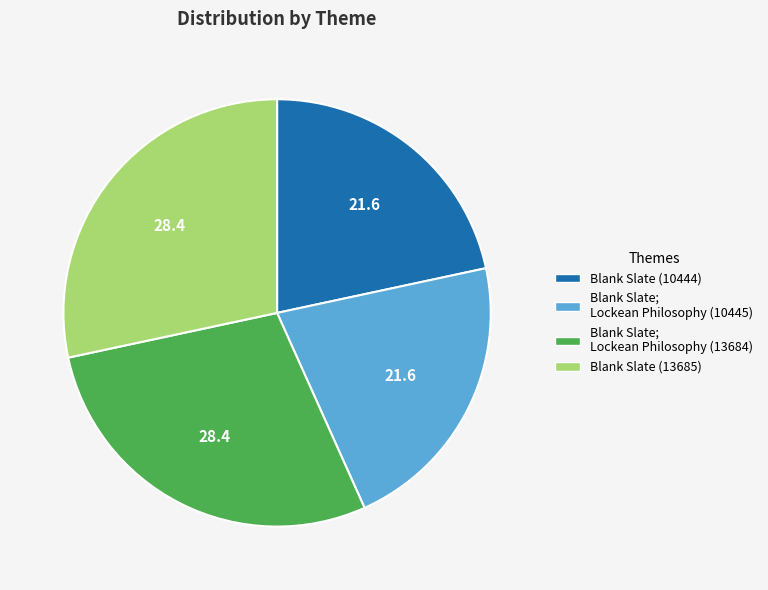

Is there any slice that represents more than half of the pie?

No